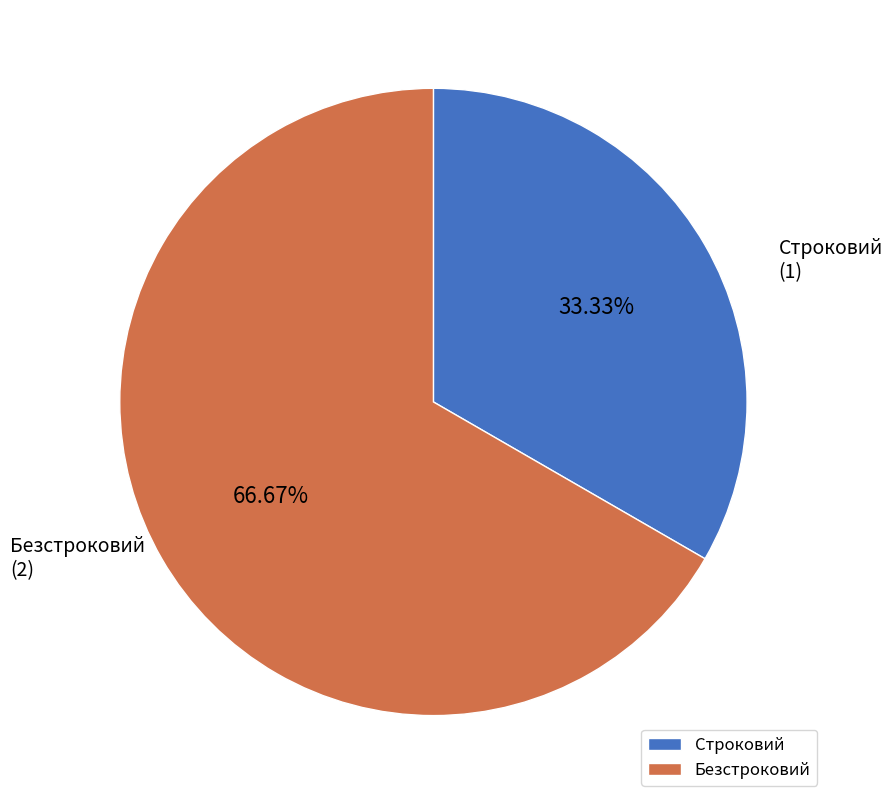

Does Безстроковий account for over 50% of the chart?

Yes